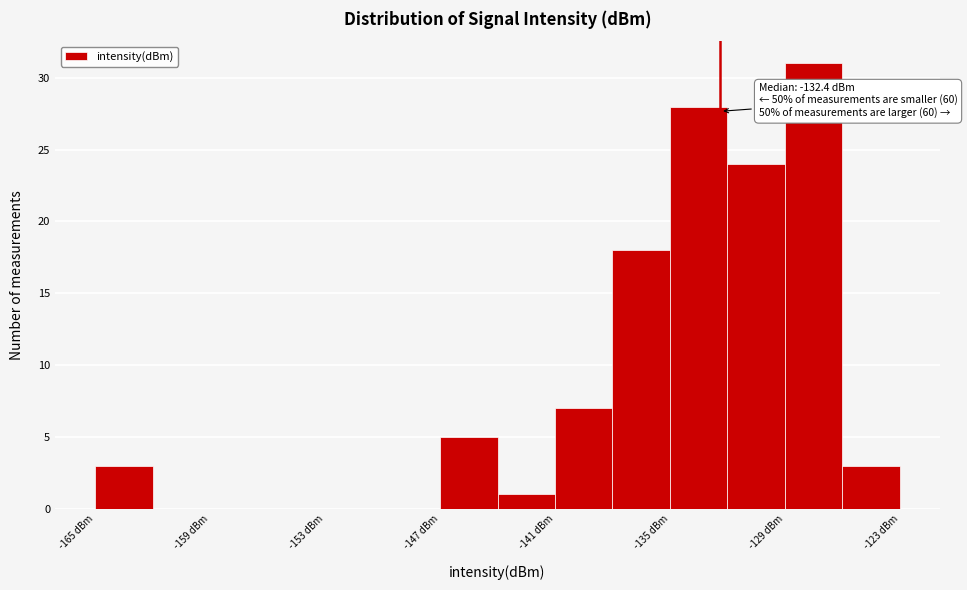

Around what value on the x-axis is the tallest bar? Give the approximate position of its centre, as read against the axis.

-127